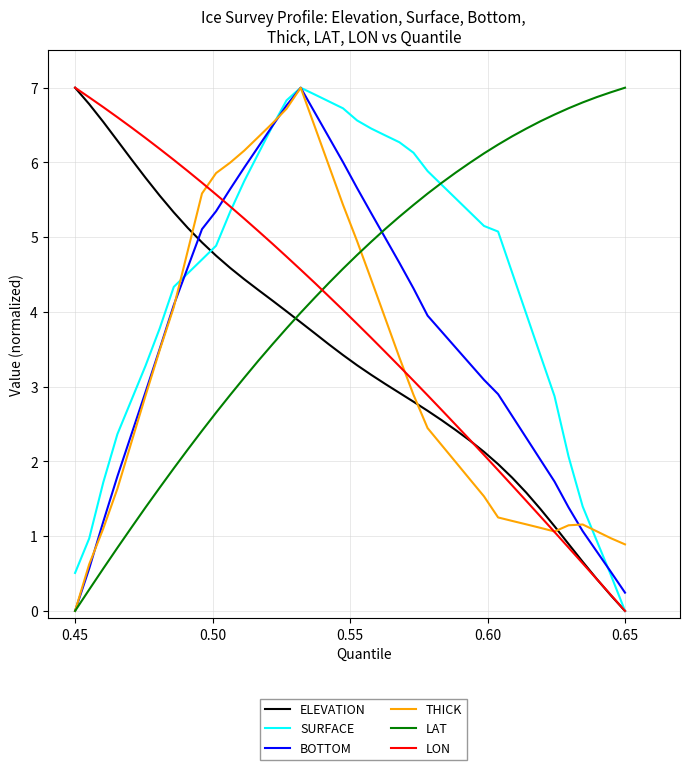

At which label does LON first exceed 4?

0.45